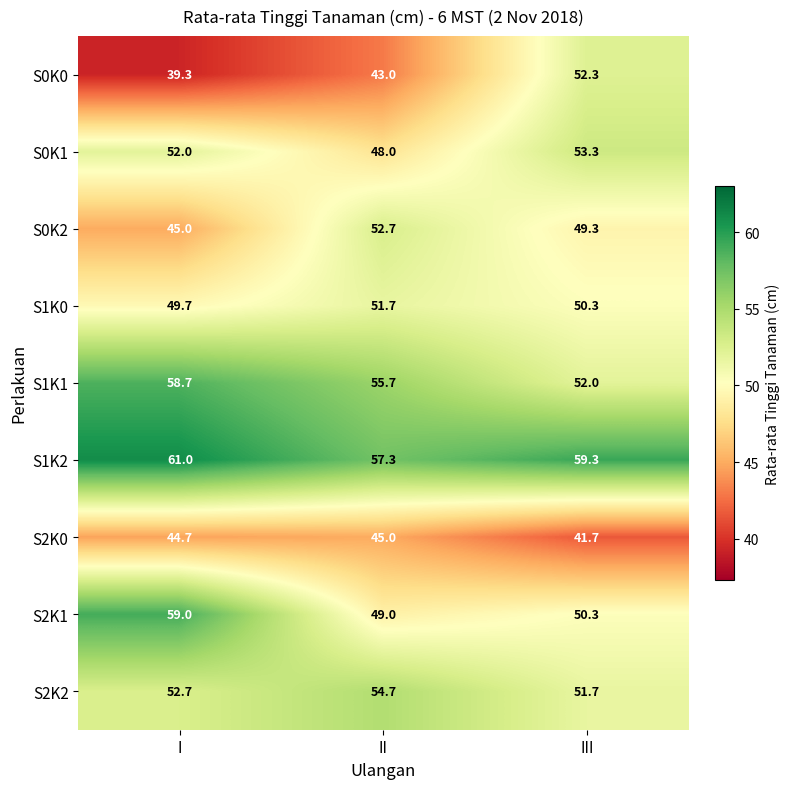

Which series has the largest total across all categories?

S1K2